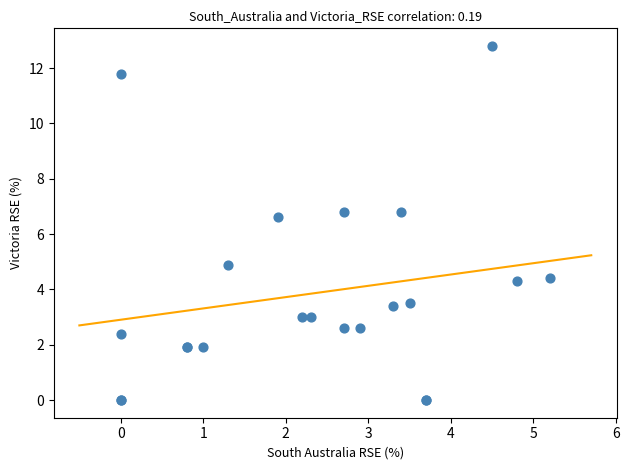

What Y value in the scatter plot is closest to 6?

6.6